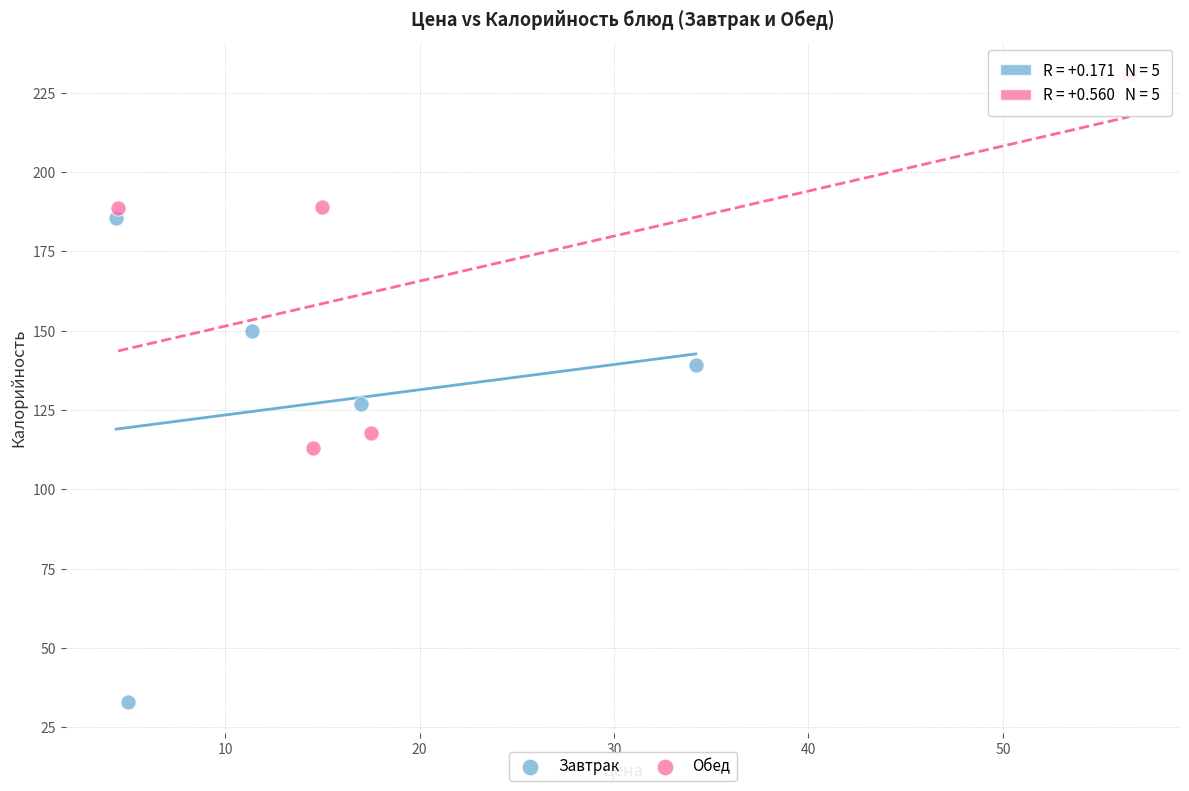

Which series has the widest spread of Y values?

Завтрак